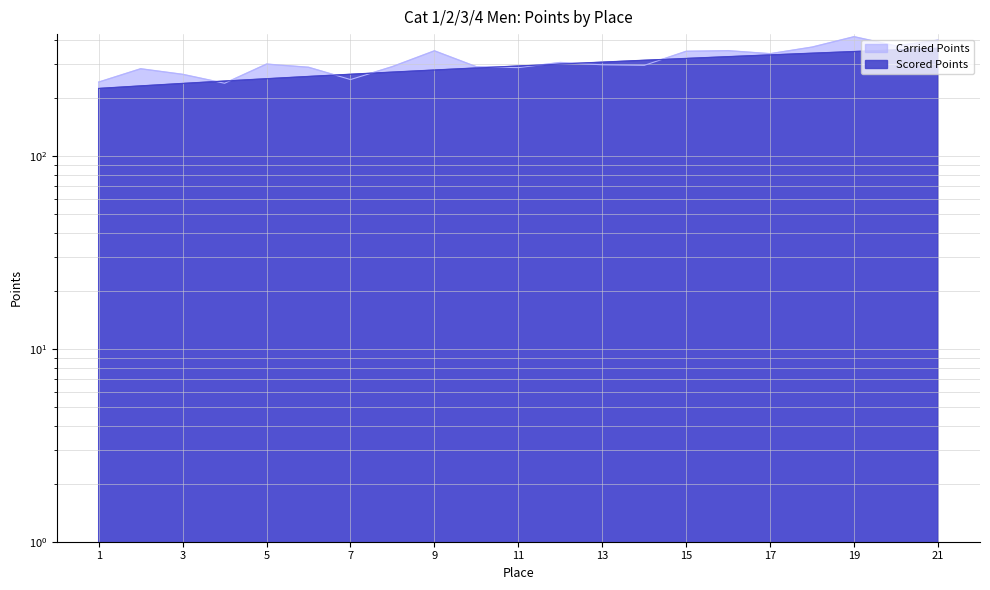

List the series in order of their peak value, lowest first.

Scored Points, Carried Points